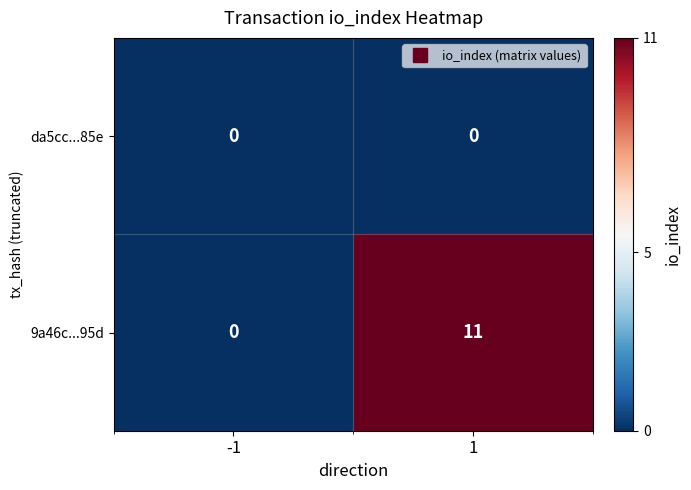

Reading left to right, what are all the values shown in this chart?

da5cc...85e: 0	0
9a46c...95d: 0	11